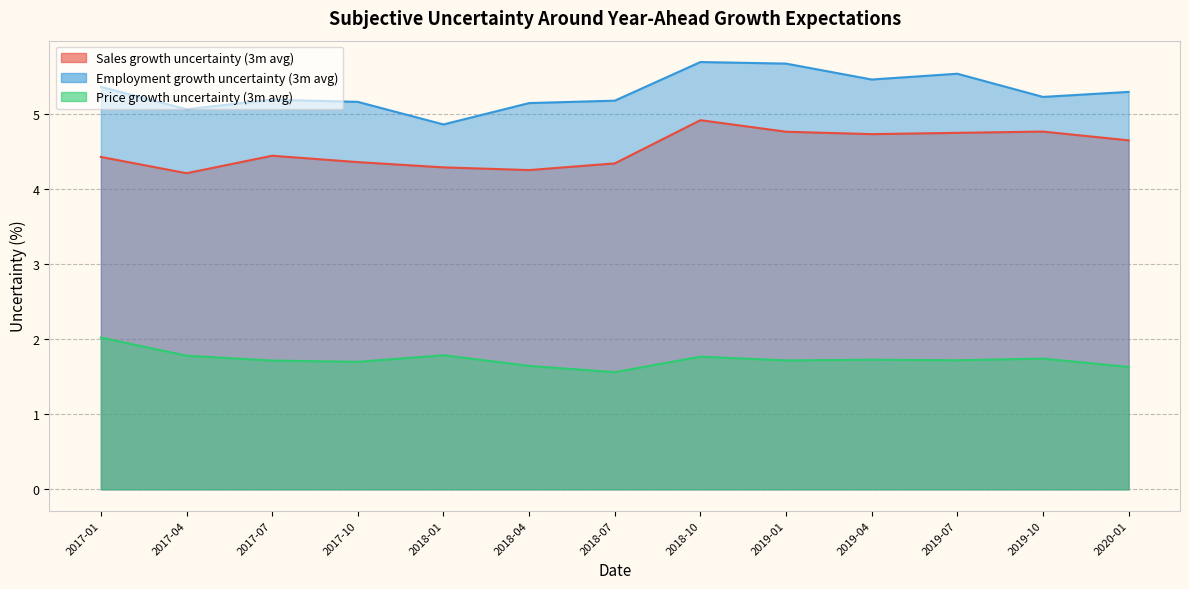

What position from the right is 2017-07?

11